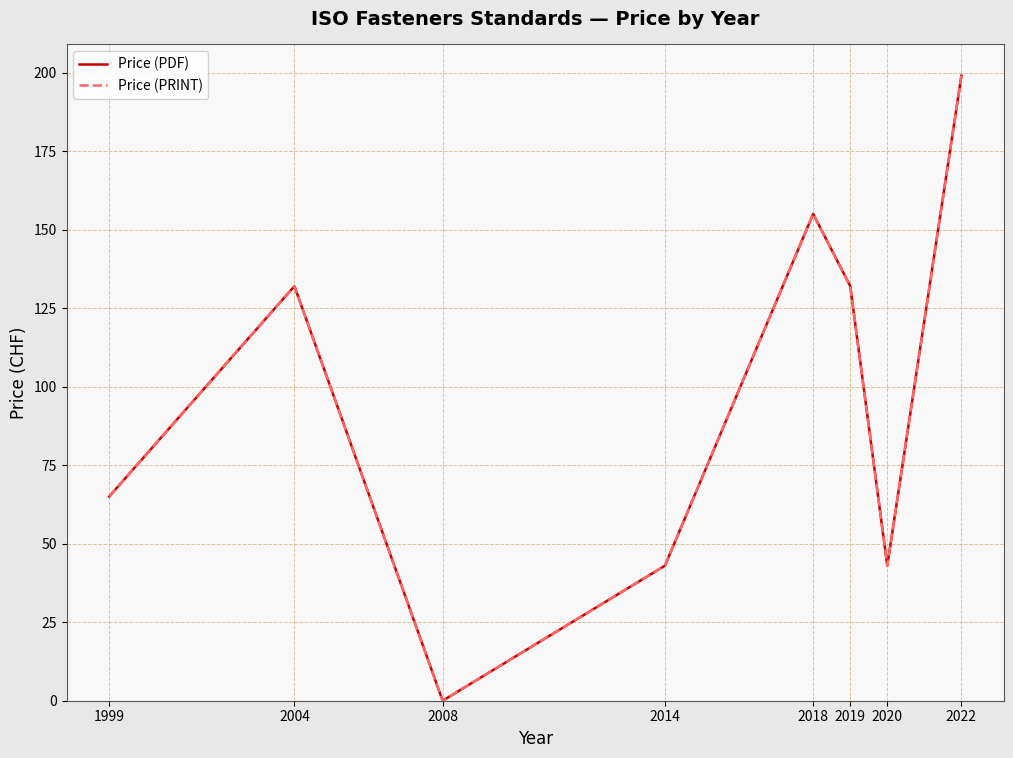

Which series changed the most between 2018 and 2022?

Price (PDF)